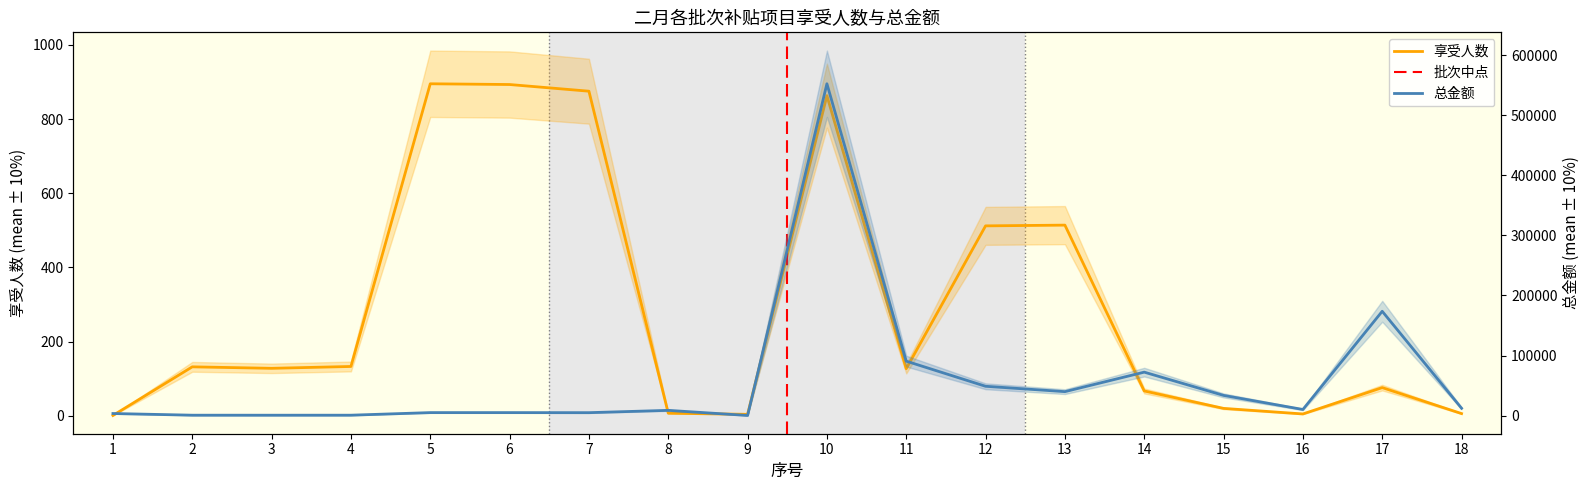

What is the greatest value displayed?

552408.0